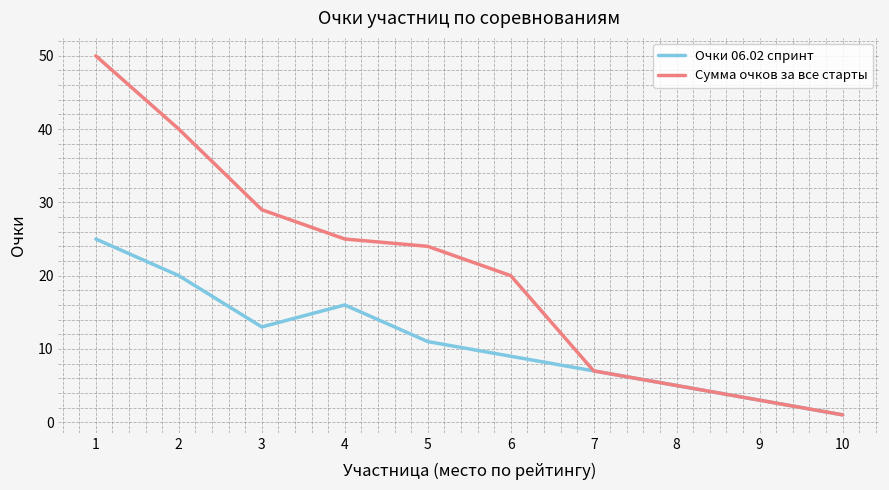

At which label does Сумма очков за все старты reach its minimum?

10